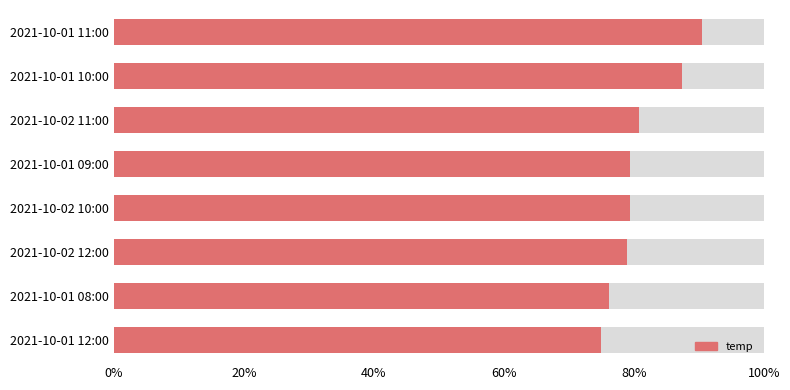

What is the sum of the values at 2021-10-02 11:00 and 2021-10-01 09:00?

64.1